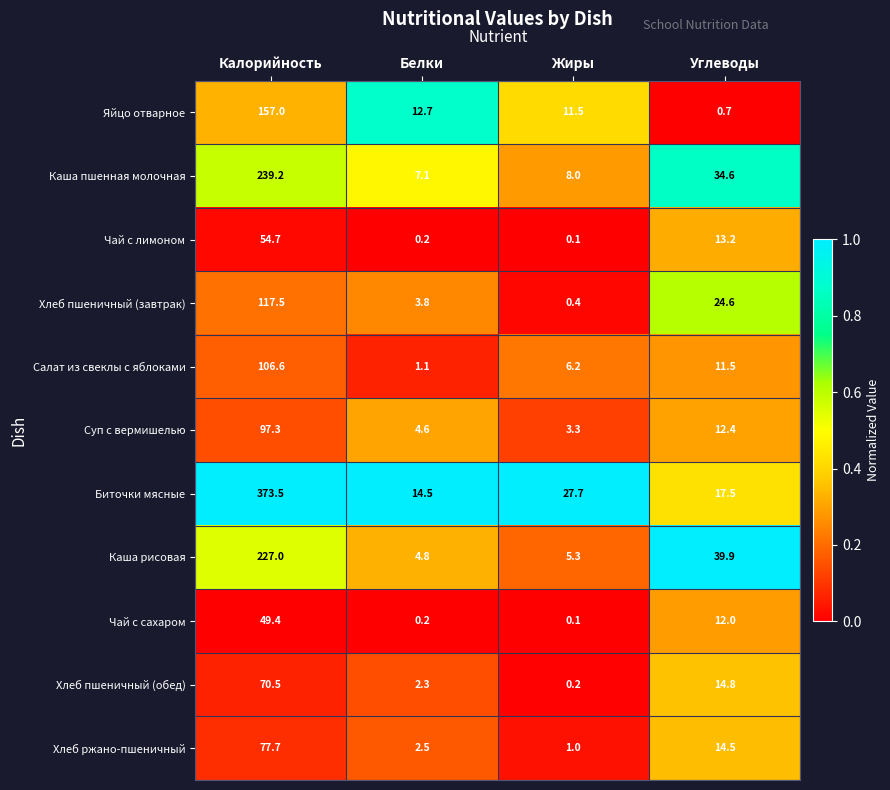

Rank the series by their maximum value, from highest to lowest.

Биточки мясные, Каша пшенная молочная, Каша рисовая, Яйцо отварное, Хлеб пшеничный (завтрак), Салат из свеклы с яблоками, Суп с вермишелью, Хлеб ржано-пшеничный, Хлеб пшеничный (обед), Чай с лимоном, Чай с сахаром